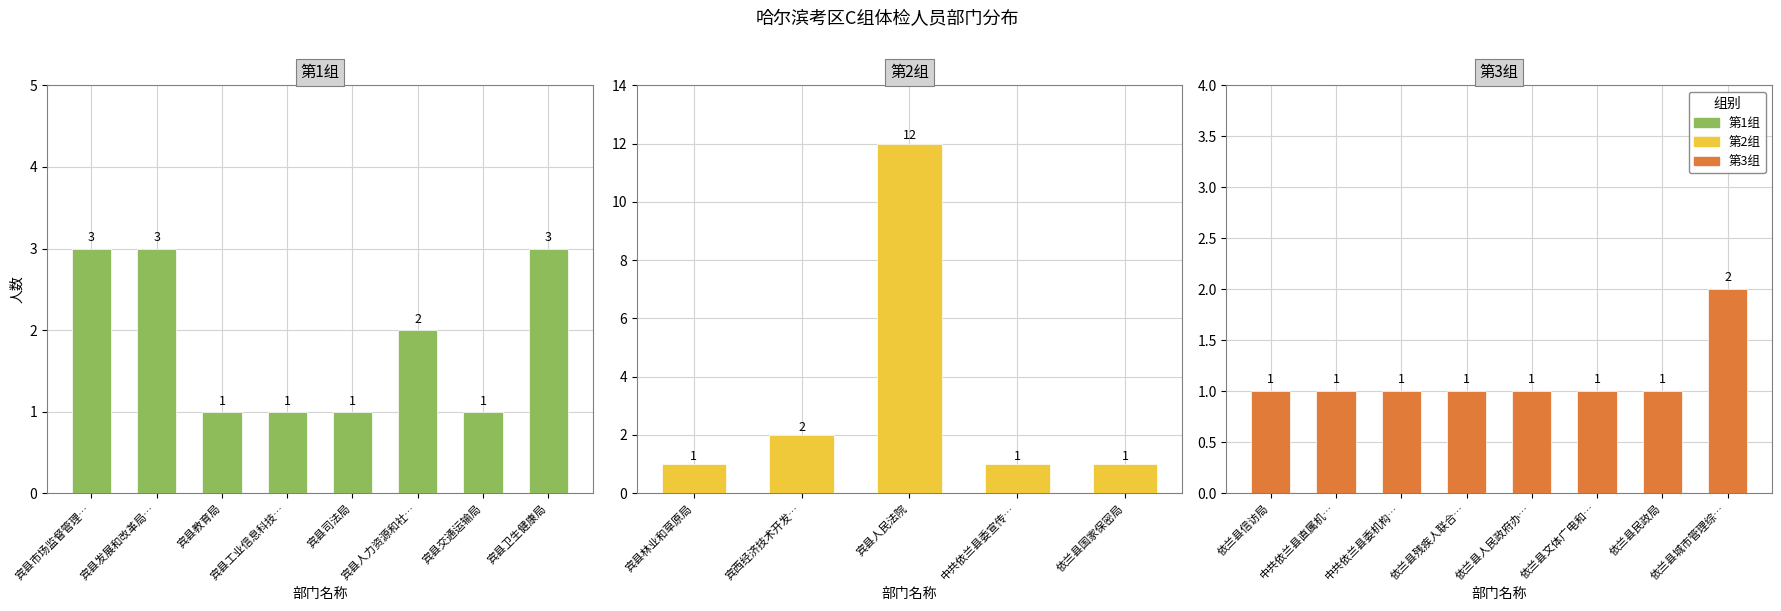

List the series in order of their peak value, highest first.

第2组, 第1组, 第3组